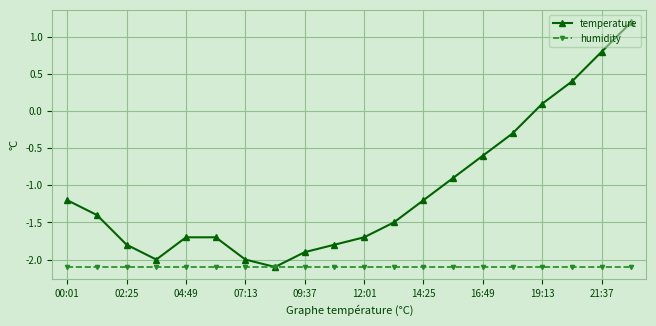

In temperature, how many points are lower than both neighbors (excluding endpoints)?

2